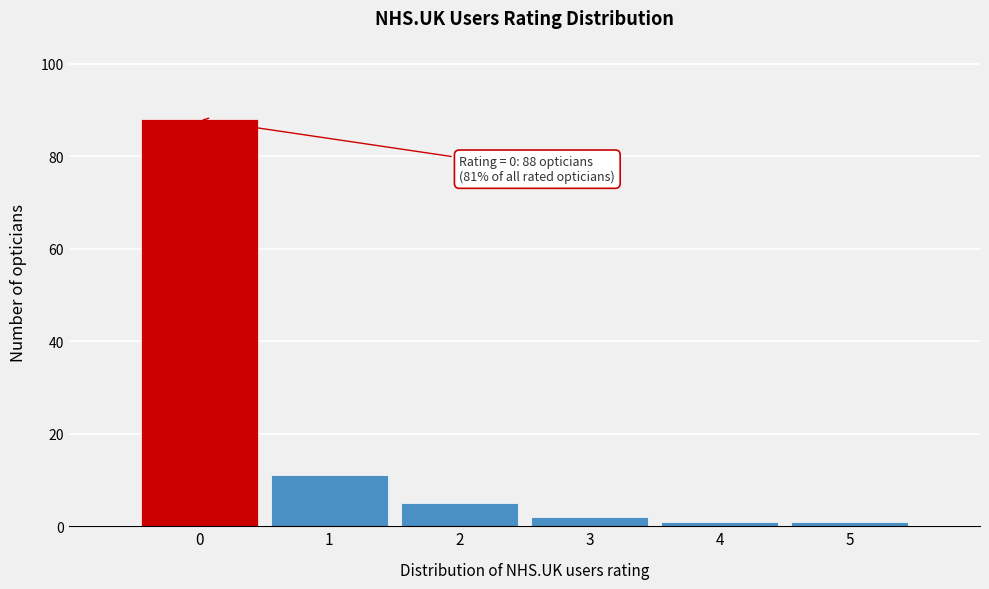

Reading left to right, list all the values displayed in this chart.

0=88	1=11	2=5	3=2	4=1	5=1